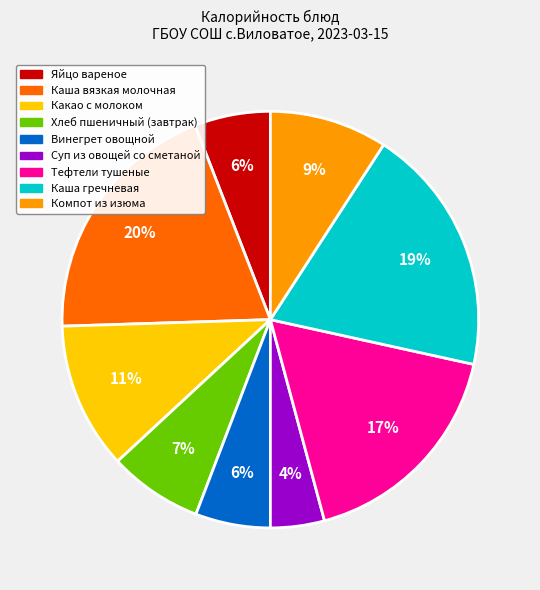

Which slice is the smallest?

Суп из овощей со сметаной